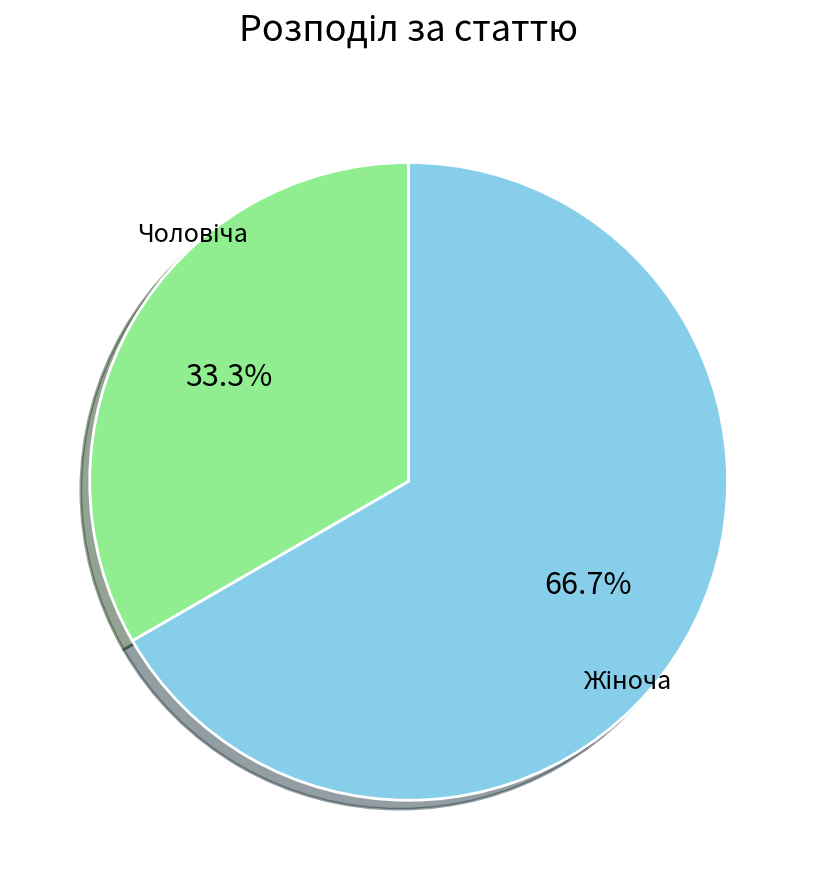

Does any single category account for the majority?

Yes